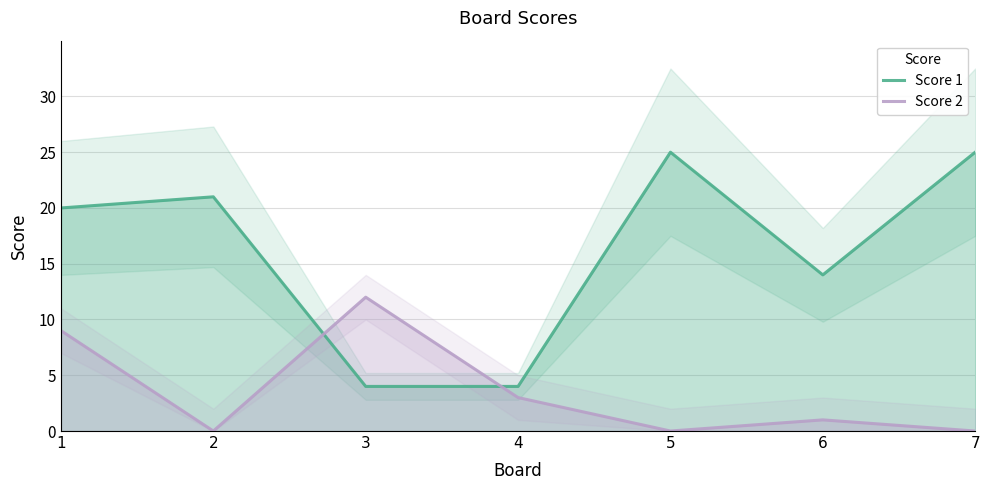

Reading left to right, transcribe all the data shown in this chart.

Score 1: 20	21	4	4	25	14	25
Score 2: 9	0	12	3	0	1	0